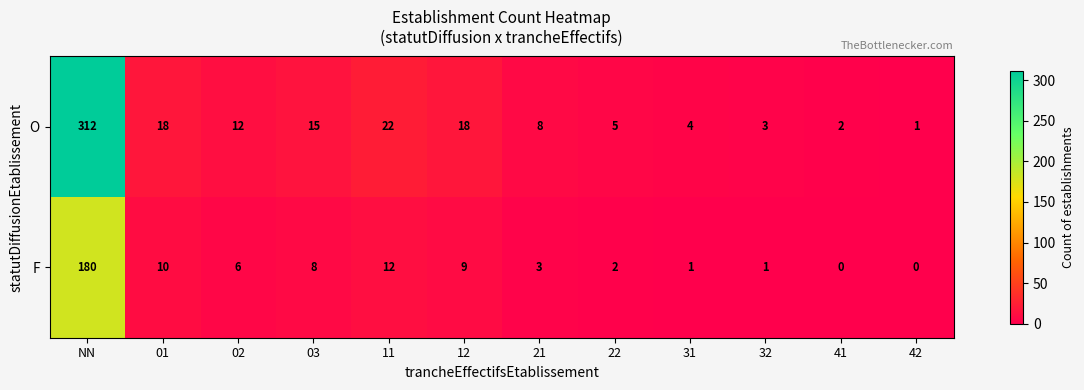

Count the number of data series in this chart.

2